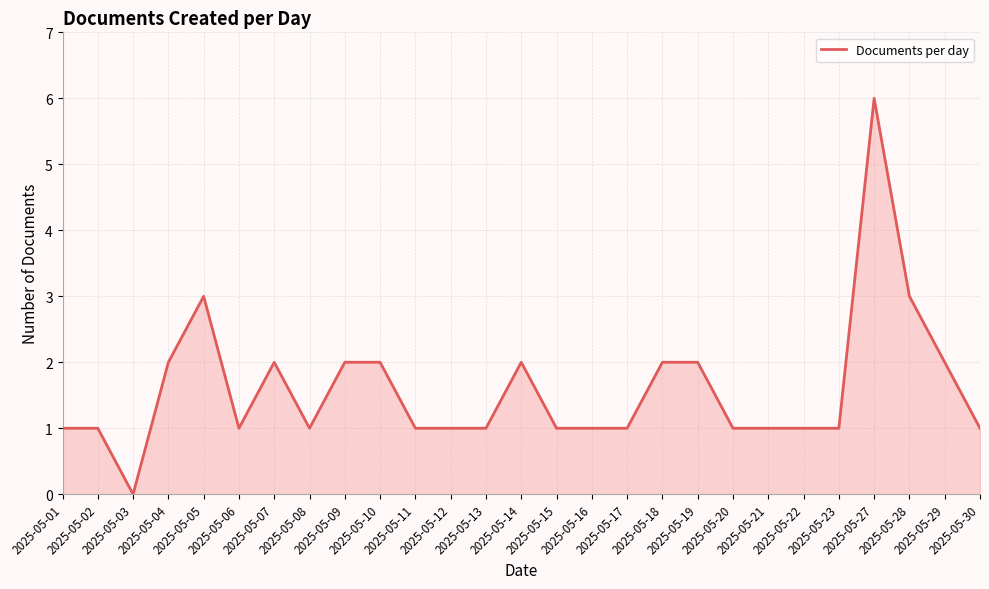

True or false: there are more than 2 points higher than both neighbors.

True